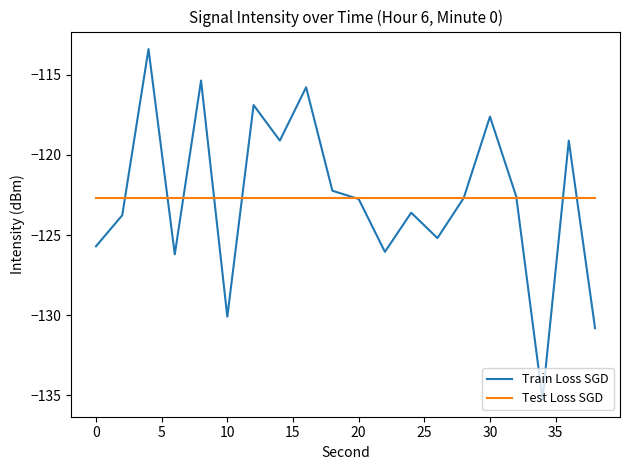

How many lines are shown in the chart?

2